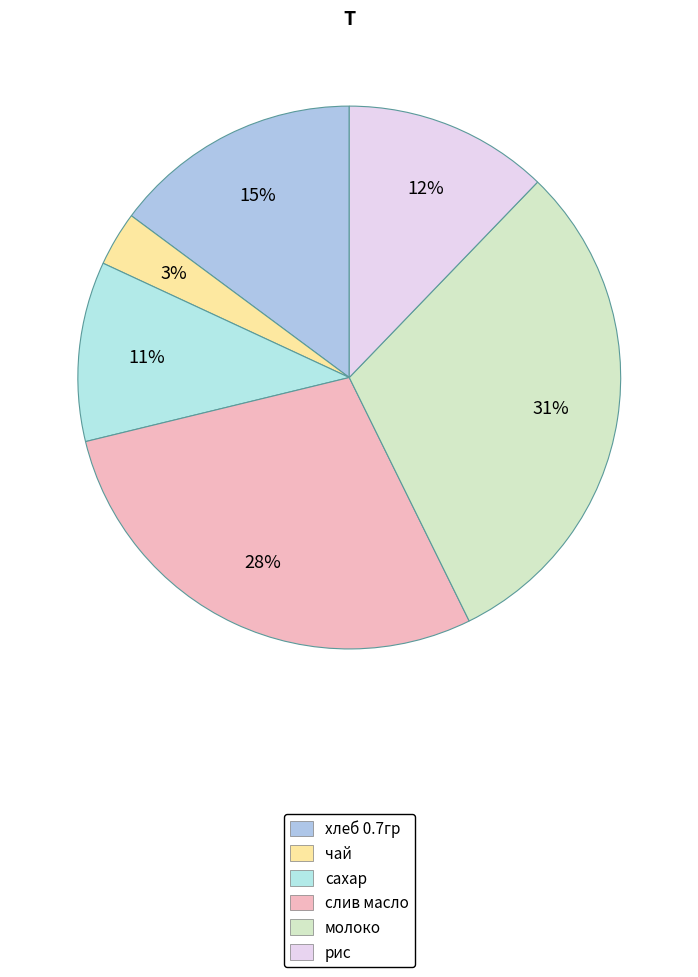

How many segments does this pie chart have?

6